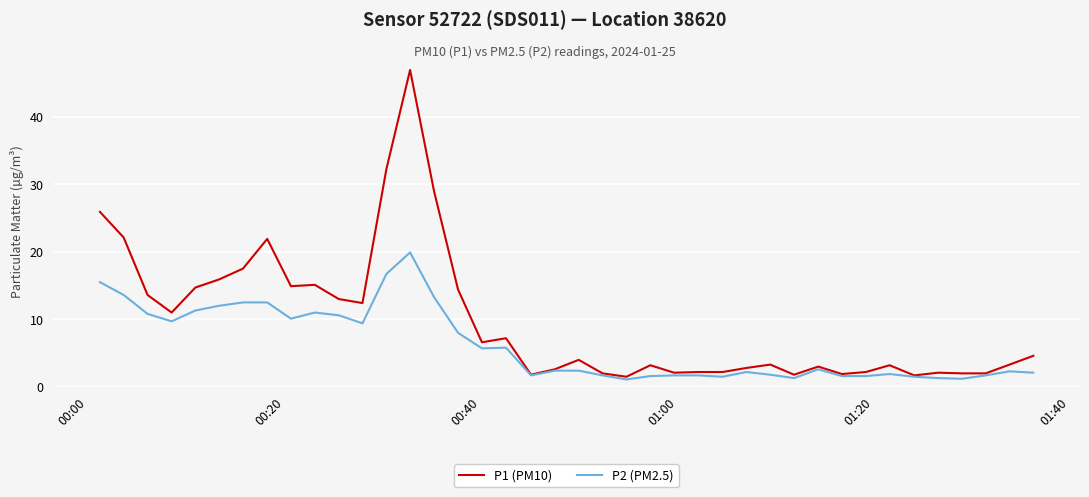

Which series has the largest range (max minus min)?

P1 (PM10)